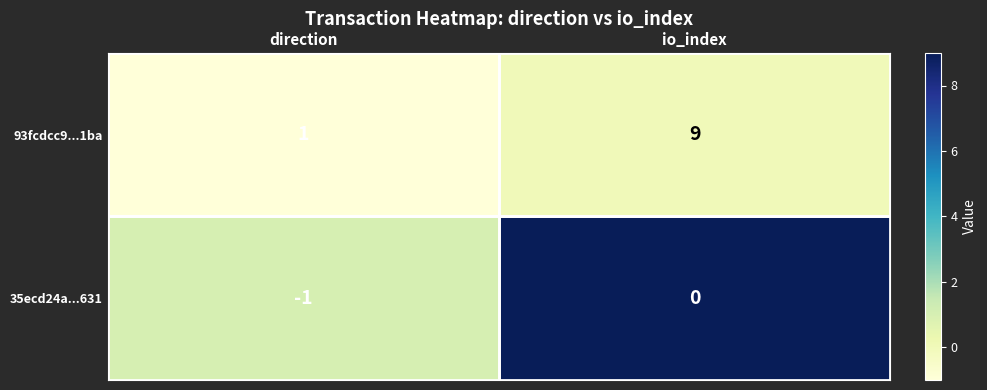

At how many categories does at least one series exceed 4?

1